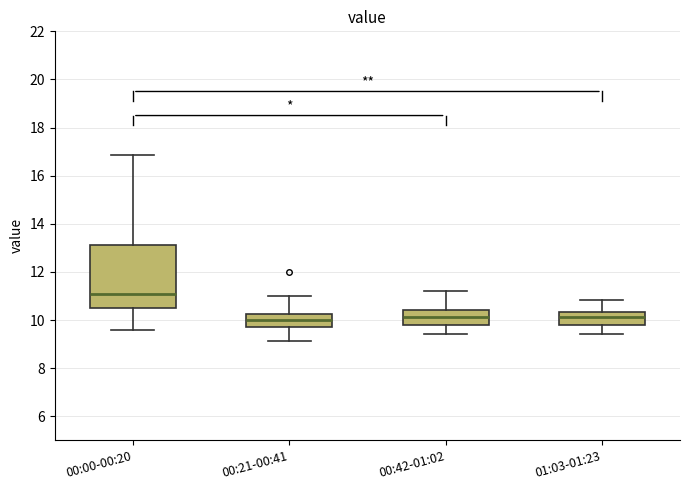

Reading left to right, read every box against the y-axis: the position of its median line, the range the box covers, and the ends of its whiskers. The values are not printed on the chart, so give them approximately, as read against the axis.

00:00-00:20: median 11.0, box 10.4 to 13.2, whiskers 9.6 to 16.8
00:21-00:41: median 10.0, box 9.8 to 10.2, whiskers 9.2 to 11.0
00:42-01:02: median 10.2, box 9.8 to 10.4, whiskers 9.4 to 11.2
01:03-01:23: median 10.2, box 9.8 to 10.4, whiskers 9.4 to 10.8